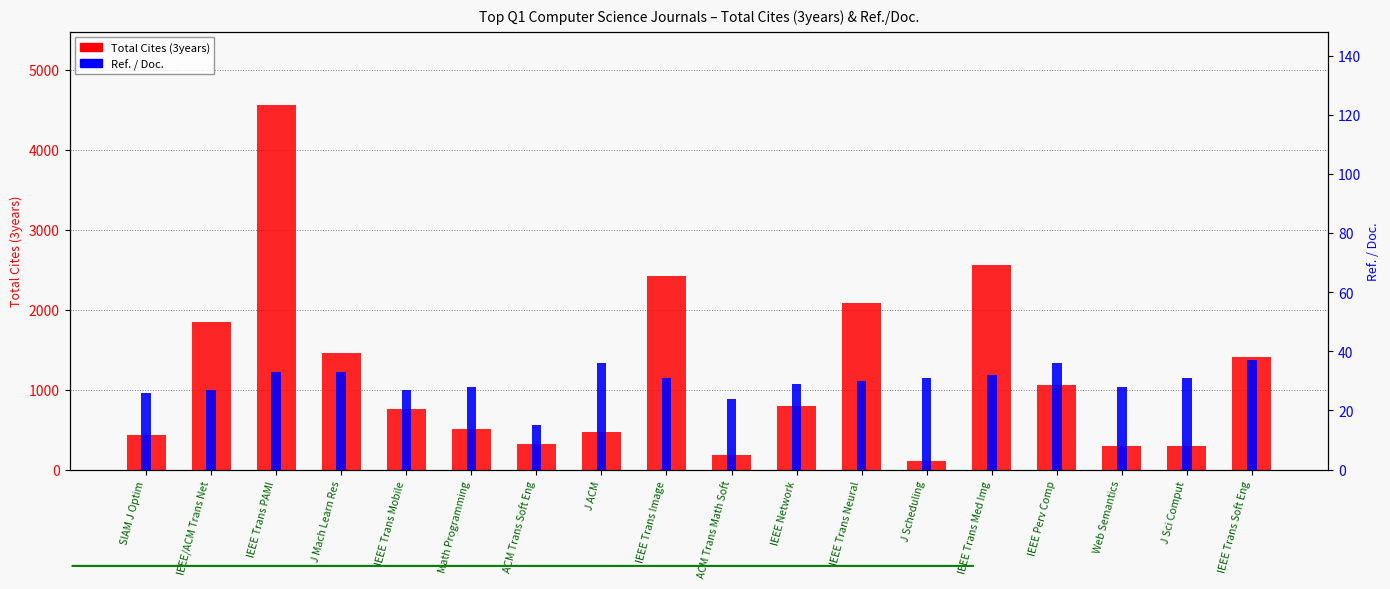

Rank the series at J Sci Comput from lowest to highest value.

Ref. / Doc., Total Cites (3years)